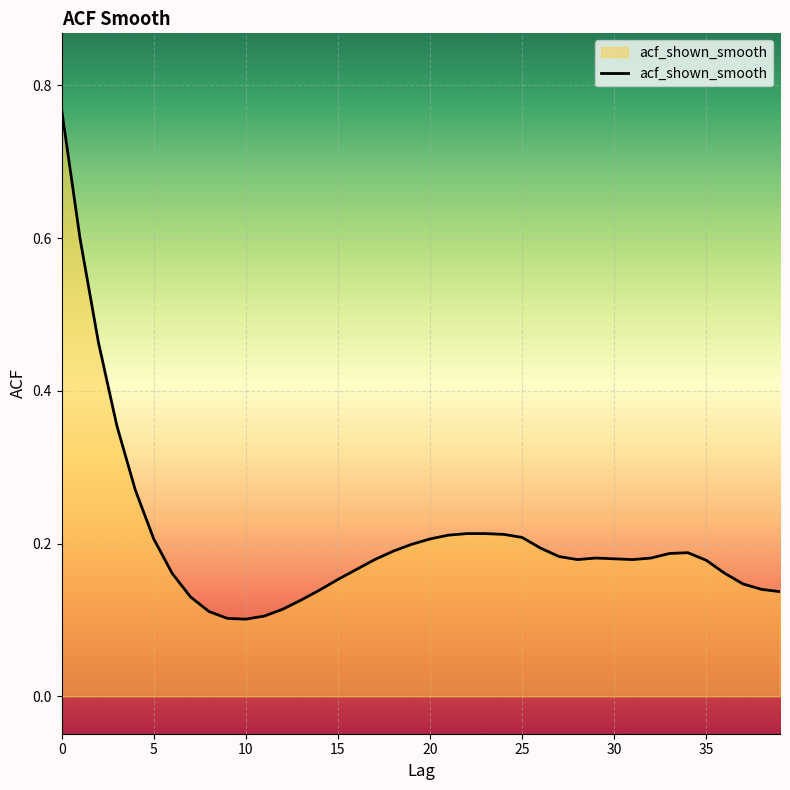

True or false: the data has more than 1 interior local peaks.

True